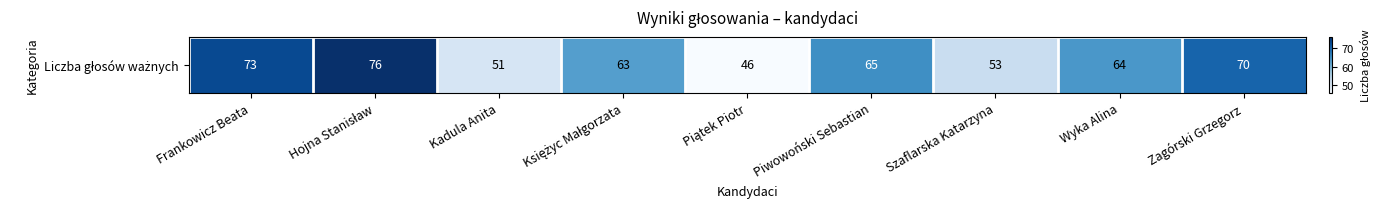

Count the number of data series in this chart.

1